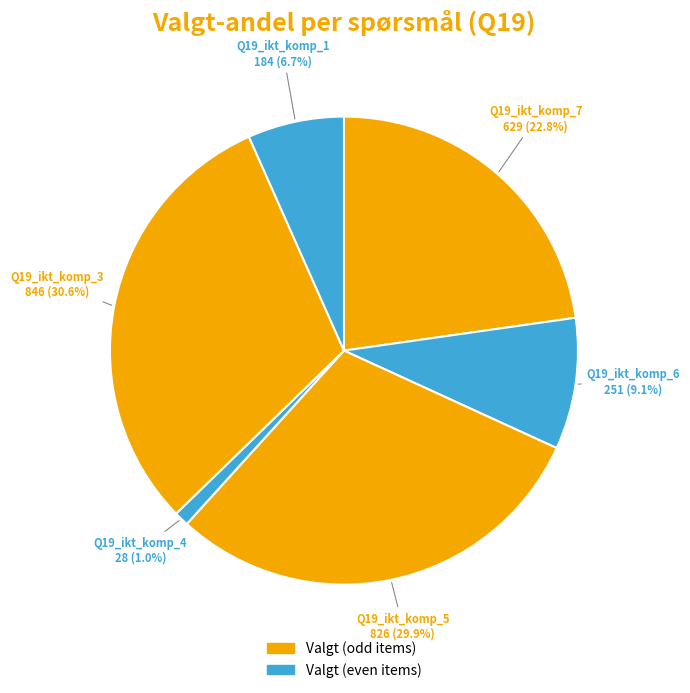

How many slices are in this pie chart?

6